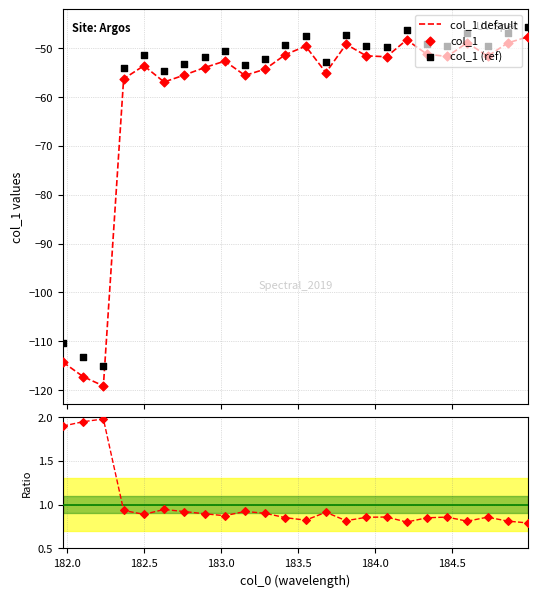

Which series contains the highest Y value?

Ratio